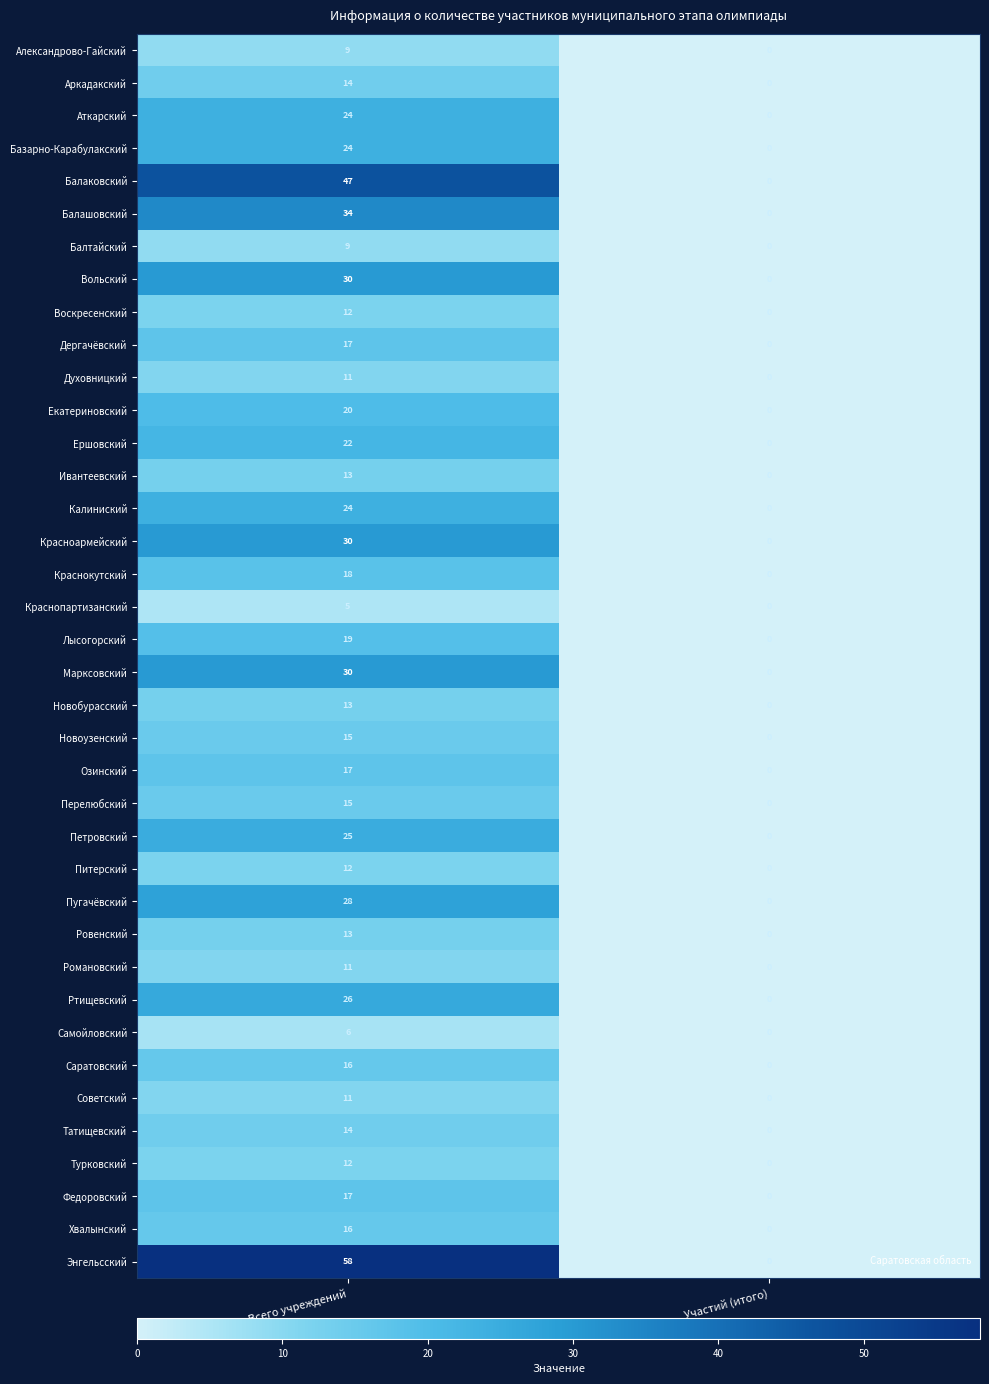

Between Всего учреждений and Участий (итого), which series saw the biggest shift?

Энгельсский